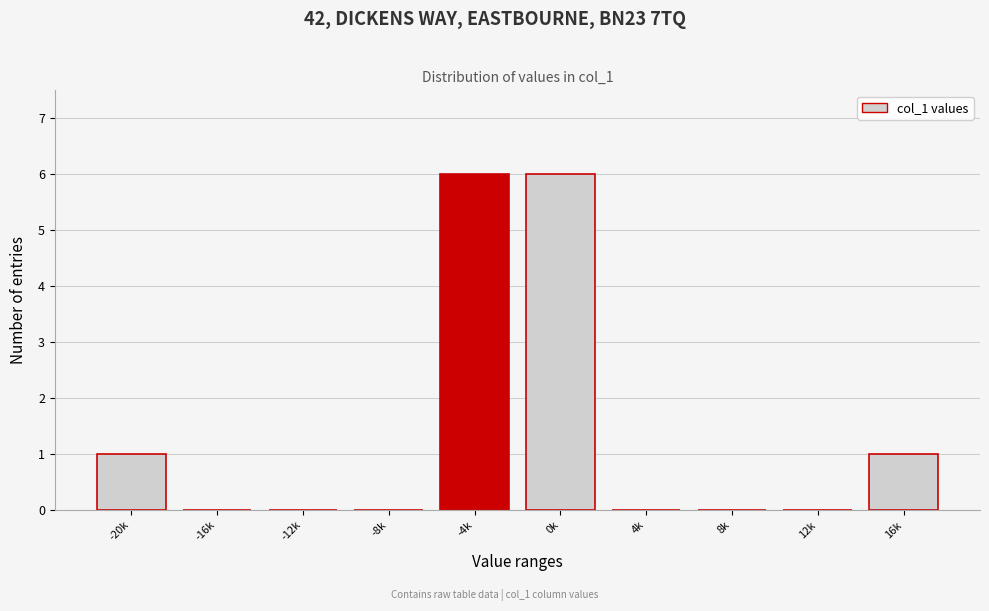

Reading left to right, transcribe all the data shown in this chart.

-20k=1	-16k=0	-12k=0	-8k=0	-4k=6	0k=6	4k=0	8k=0	12k=0	16k=1